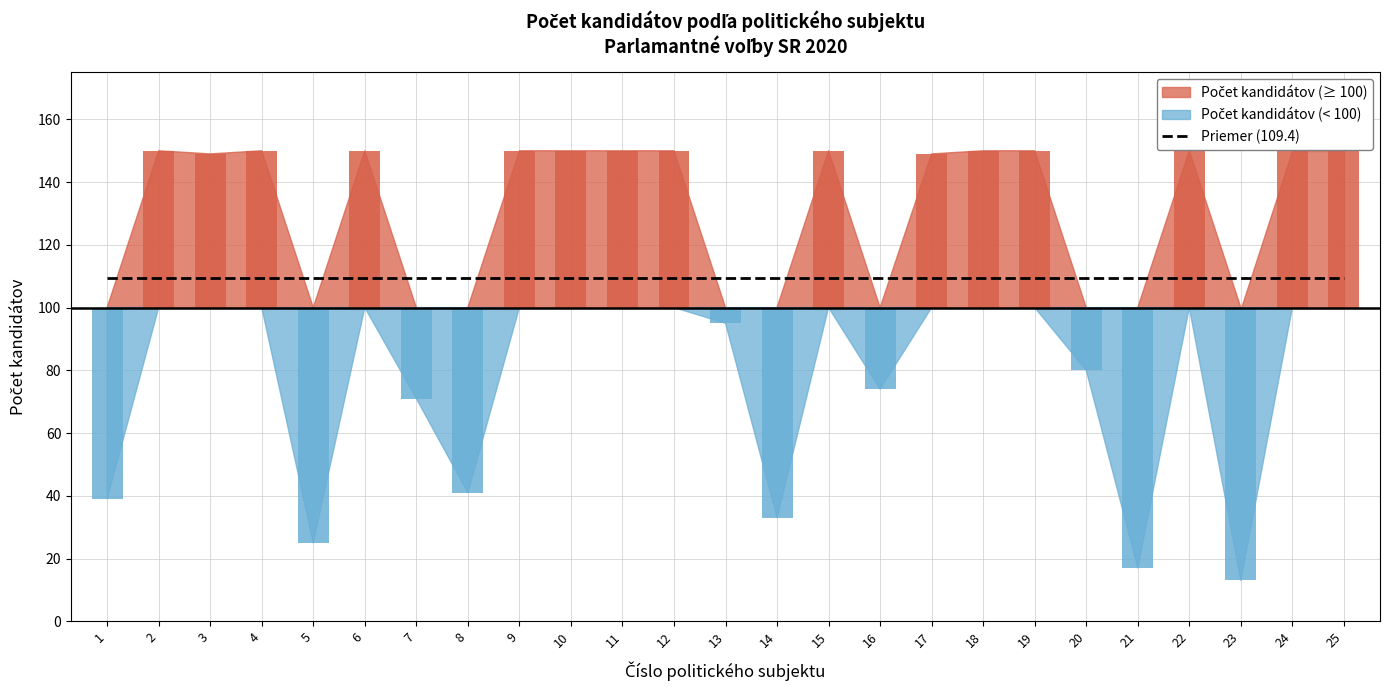

Reading right to left, what are all the values shown in this chart?

25=150	24=150	23=13	22=150	21=17	20=80	19=150	18=150	17=149	16=74	15=150	14=33	13=95	12=150	11=150	10=150	9=150	8=41	7=71	6=150	5=25	4=150	3=149	2=150	1=39